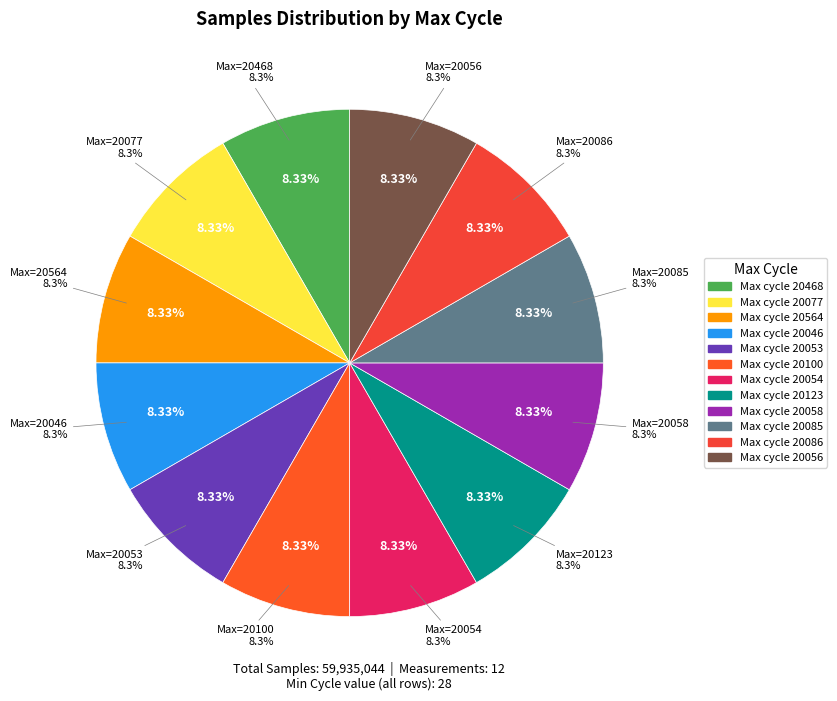

What percentage is NOT represented by 20564?

91.7%